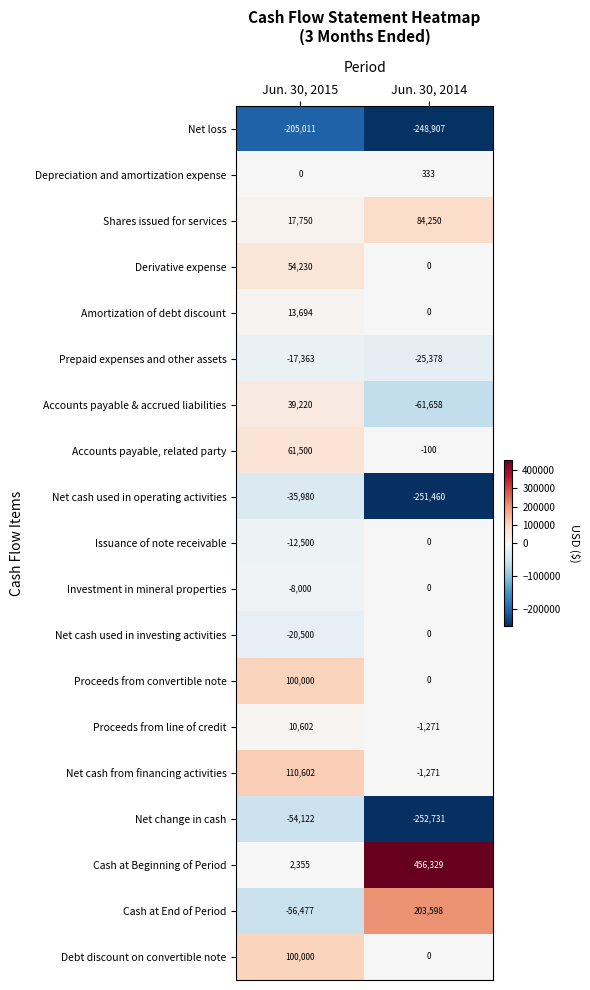

Read the Issuance of note receivable value at Jun. 30, 2015.

-12500